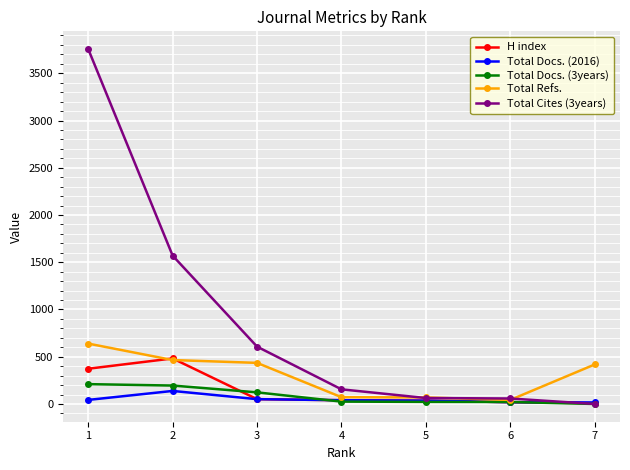

What is the sum of the H index values at 6 and 4?

59